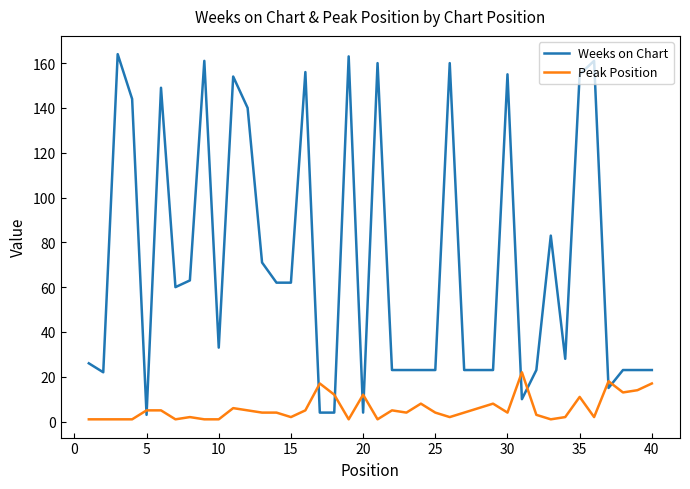

Which series has the largest total across all categories?

Weeks on Chart